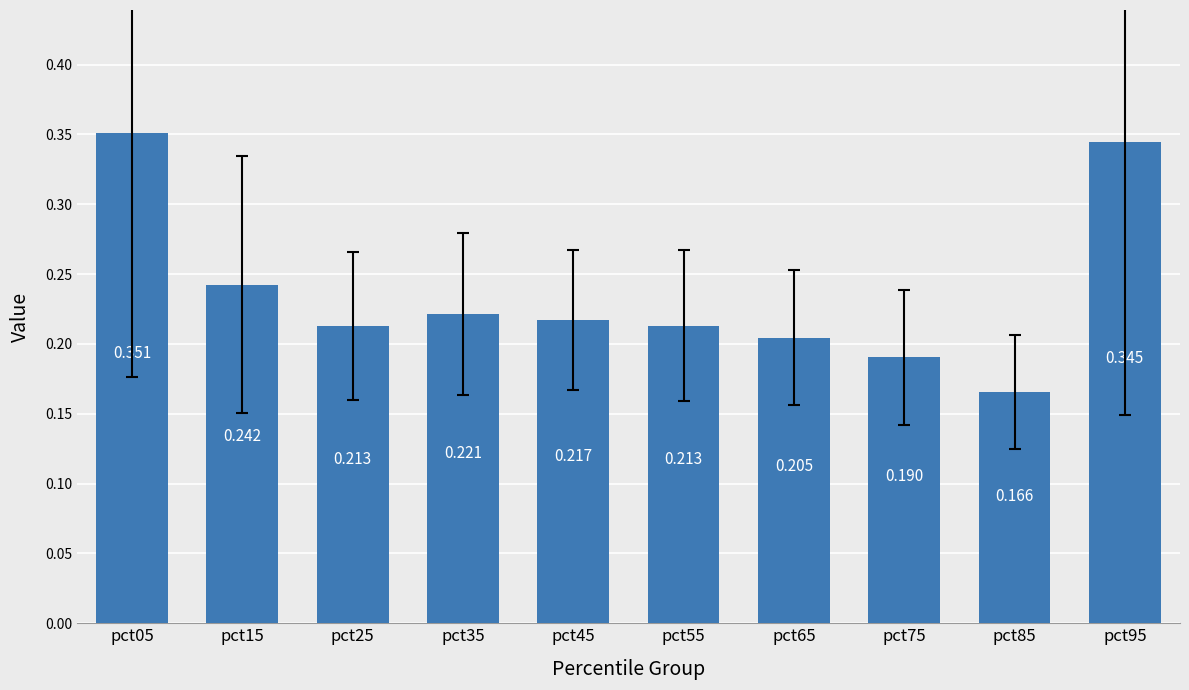

How many bars are there in total?

10